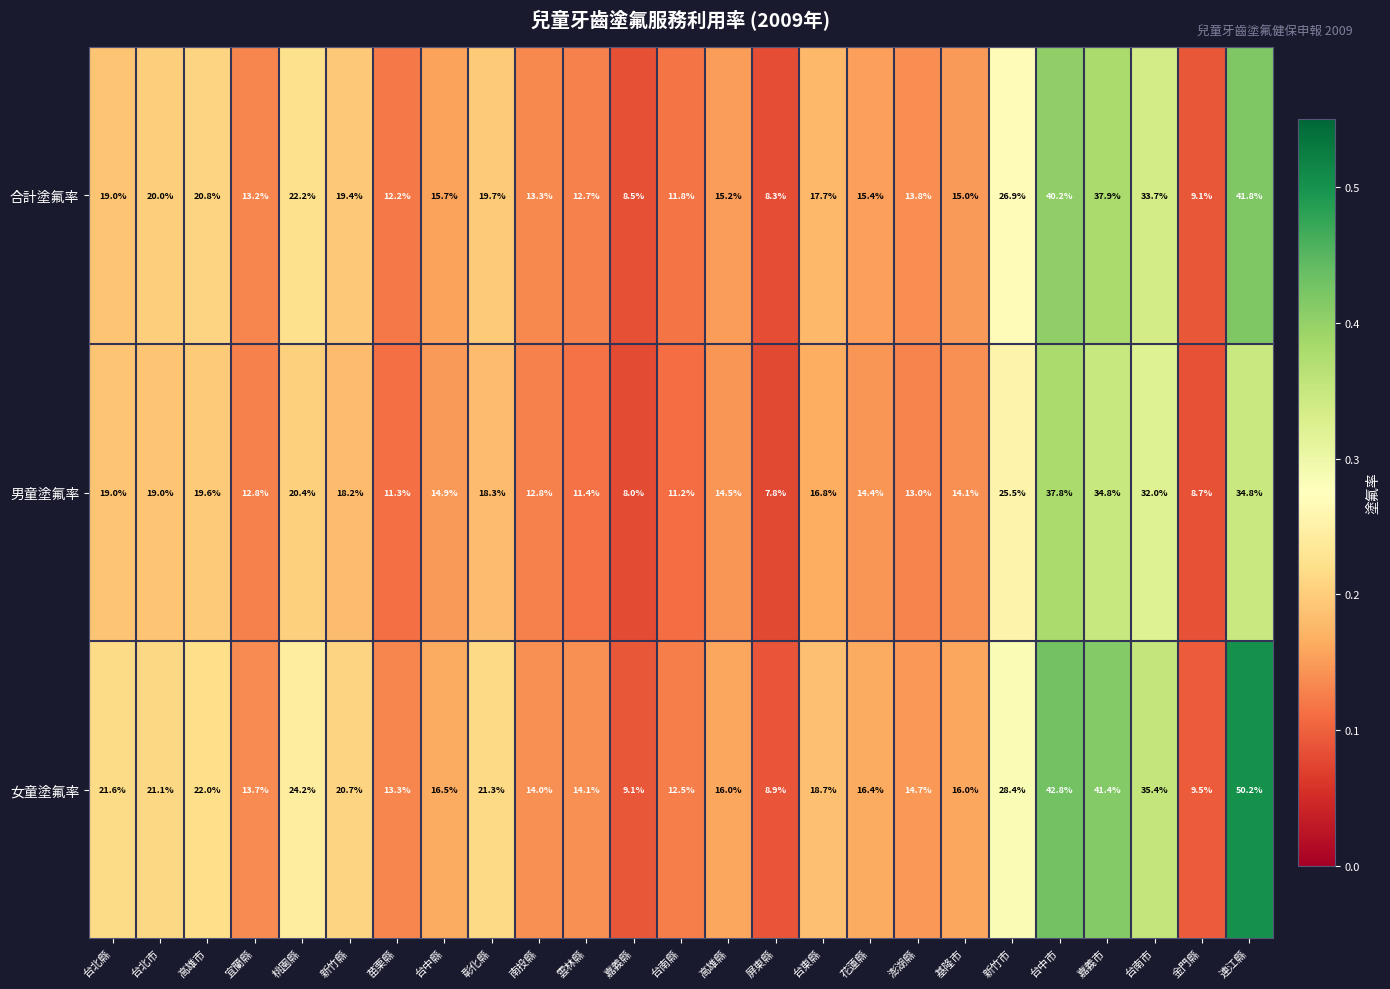

What is the difference between the second highest and second lowest values in the 女童塗氟率 series?

33.7